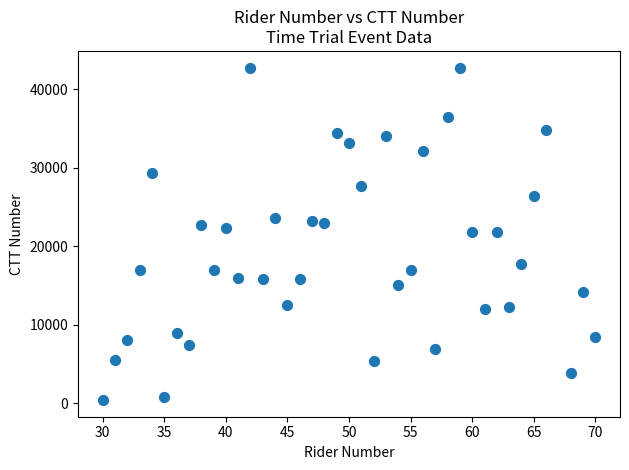

What is the range of X values (max minus min)?

40